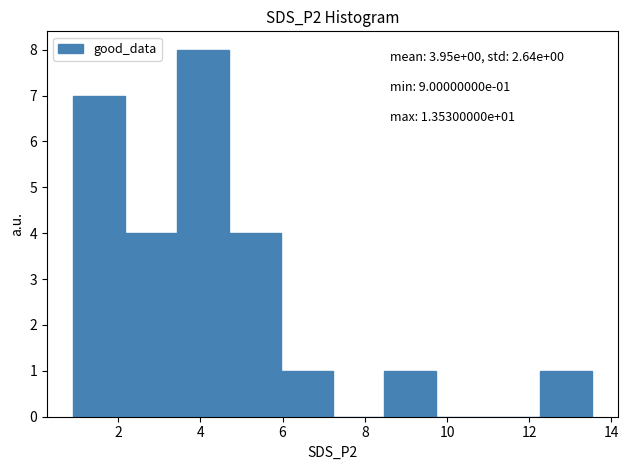

Which range on the x-axis has the tallest bar?

3.4 to 4.6